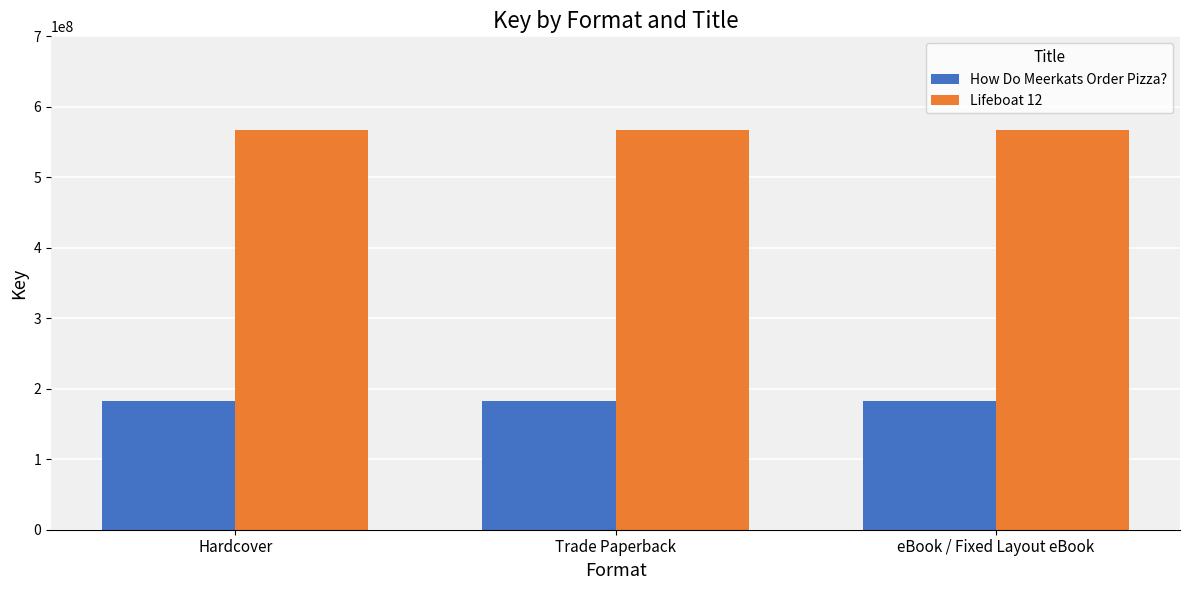

The value of How Do Meerkats Order Pizza? at Trade Paperback is 97088603. True or false?

False